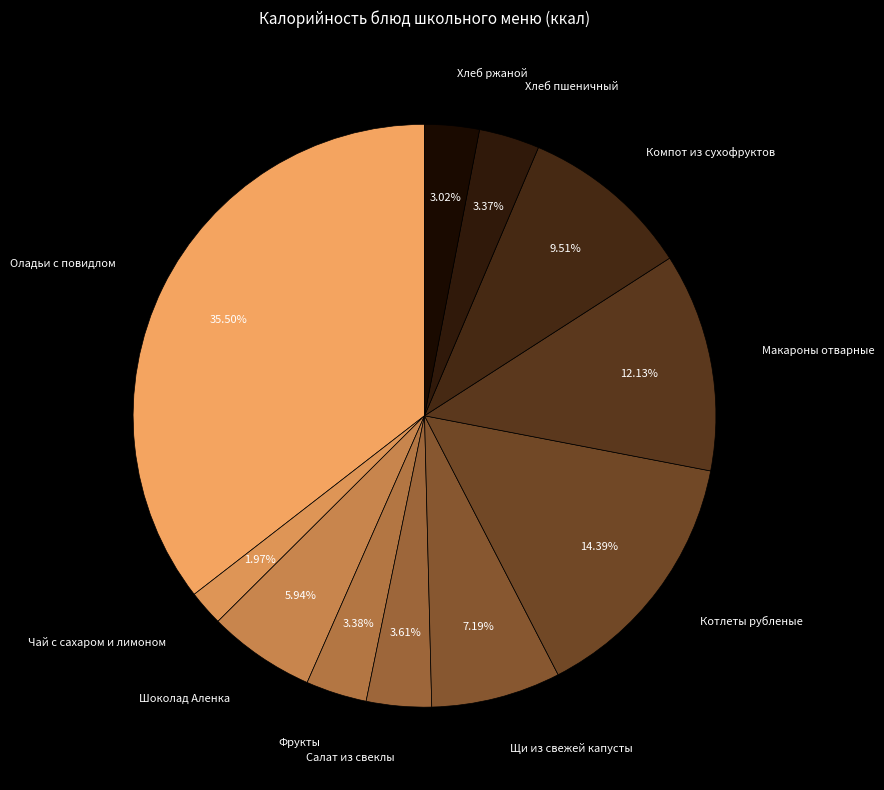

Count the number of slices in the pie.

11